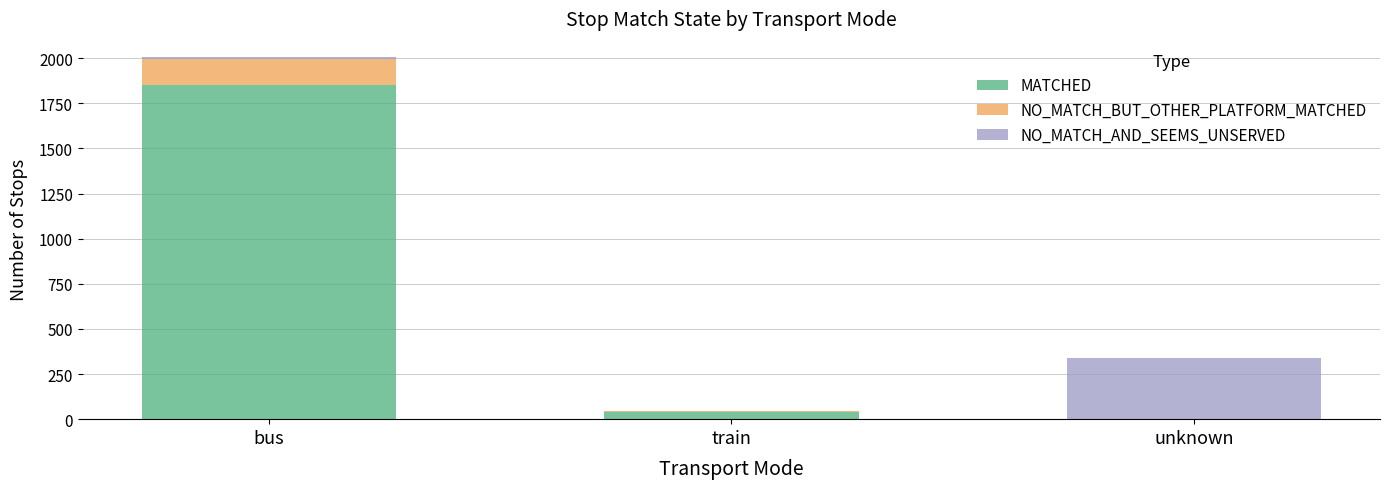

How many data points does each series have?

3